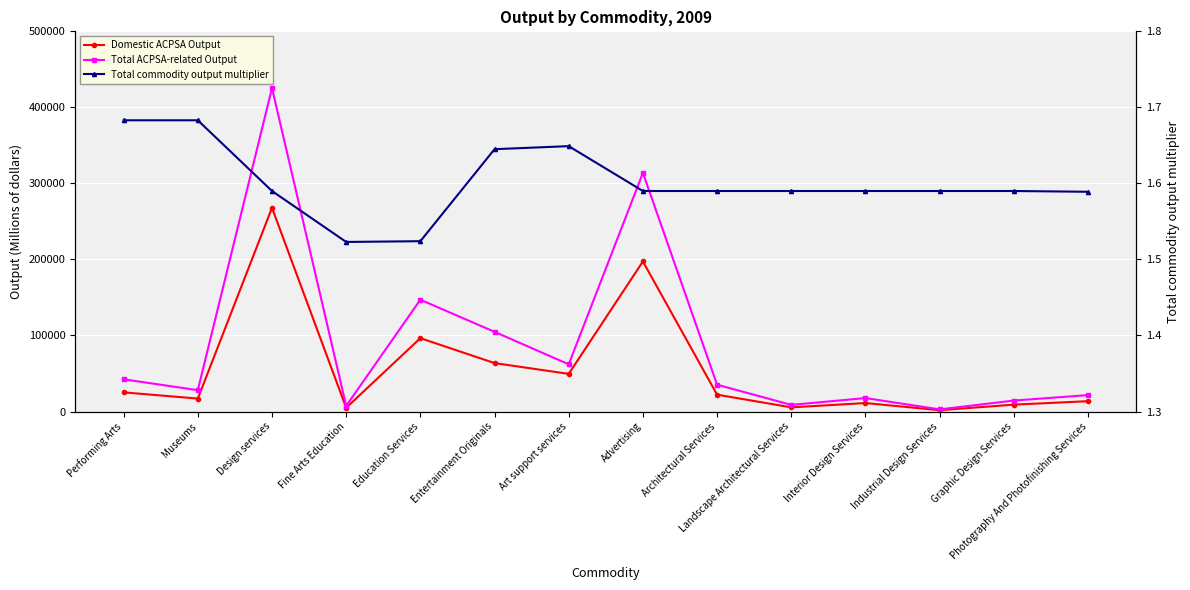

Between Performing Arts and Advertising, which series saw the biggest shift?

Total ACPSA-related Output